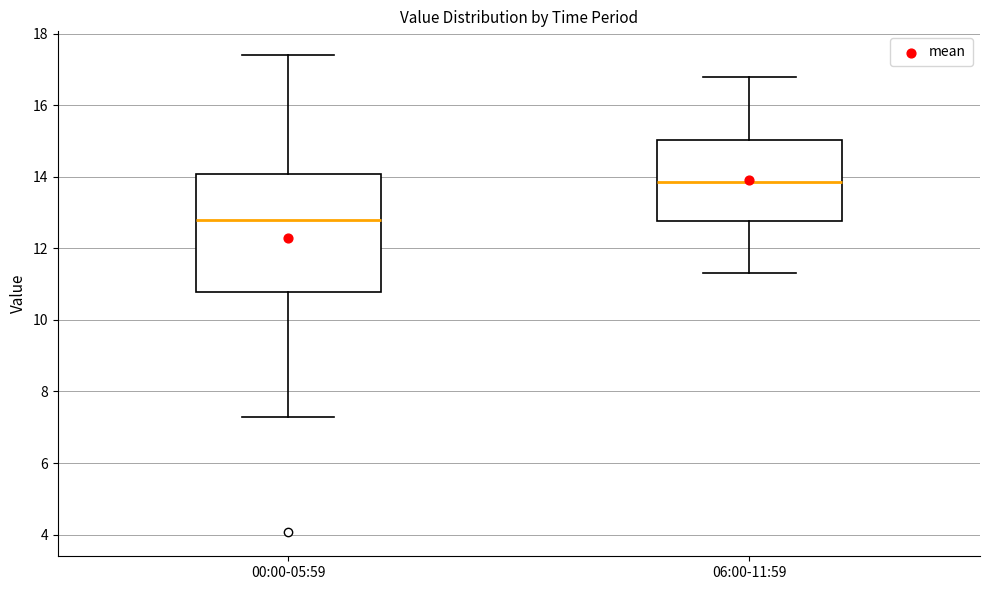

Where does the upper whisker of the box for 00:00-05:59 end on the y-axis? The values are not printed on the chart, so give them approximately, as read against the axis.

17.4